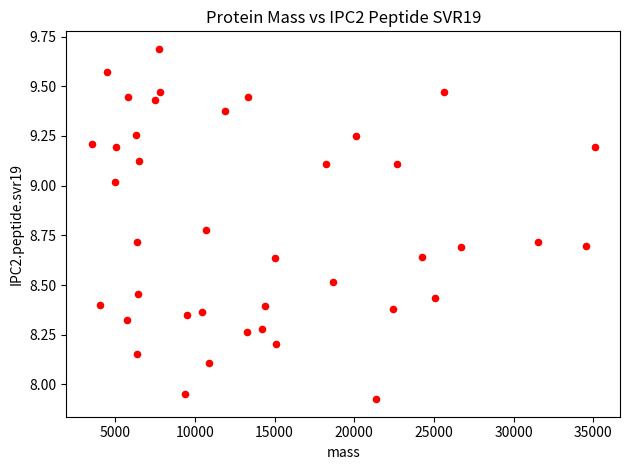

What is the range of X values (max minus min)?

31583.1